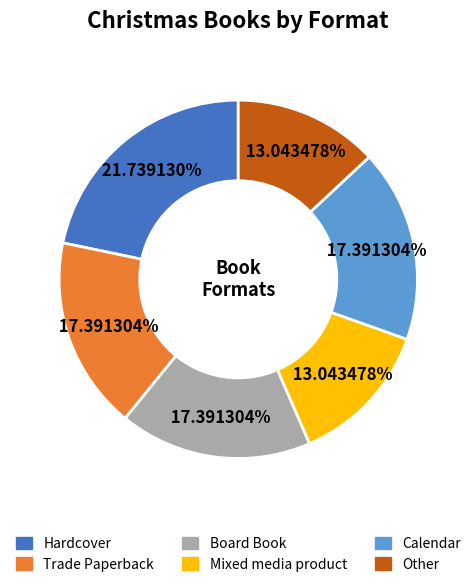

Approximately how many times larger is the value at Trade Paperback compared to Calendar?

1.0